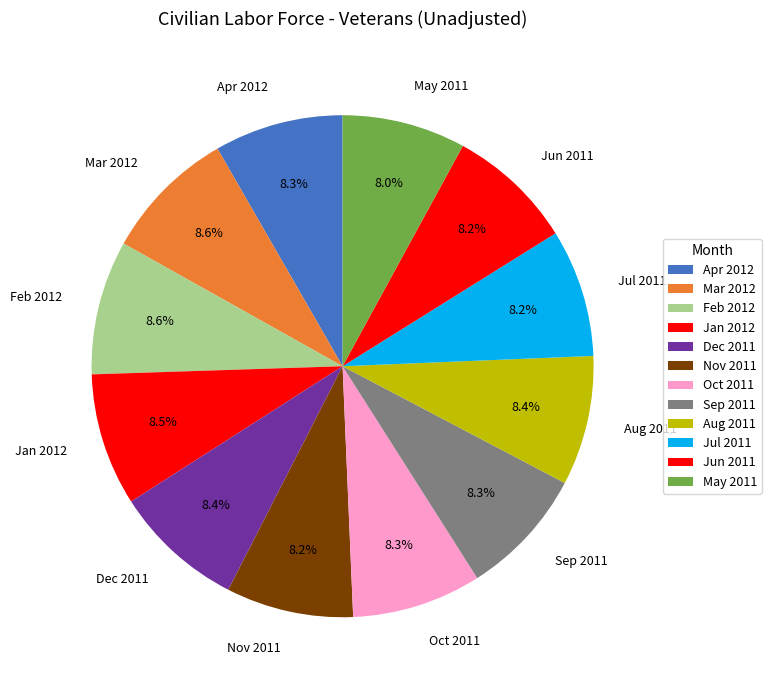

Is Aug 2011 the majority of the pie?

No